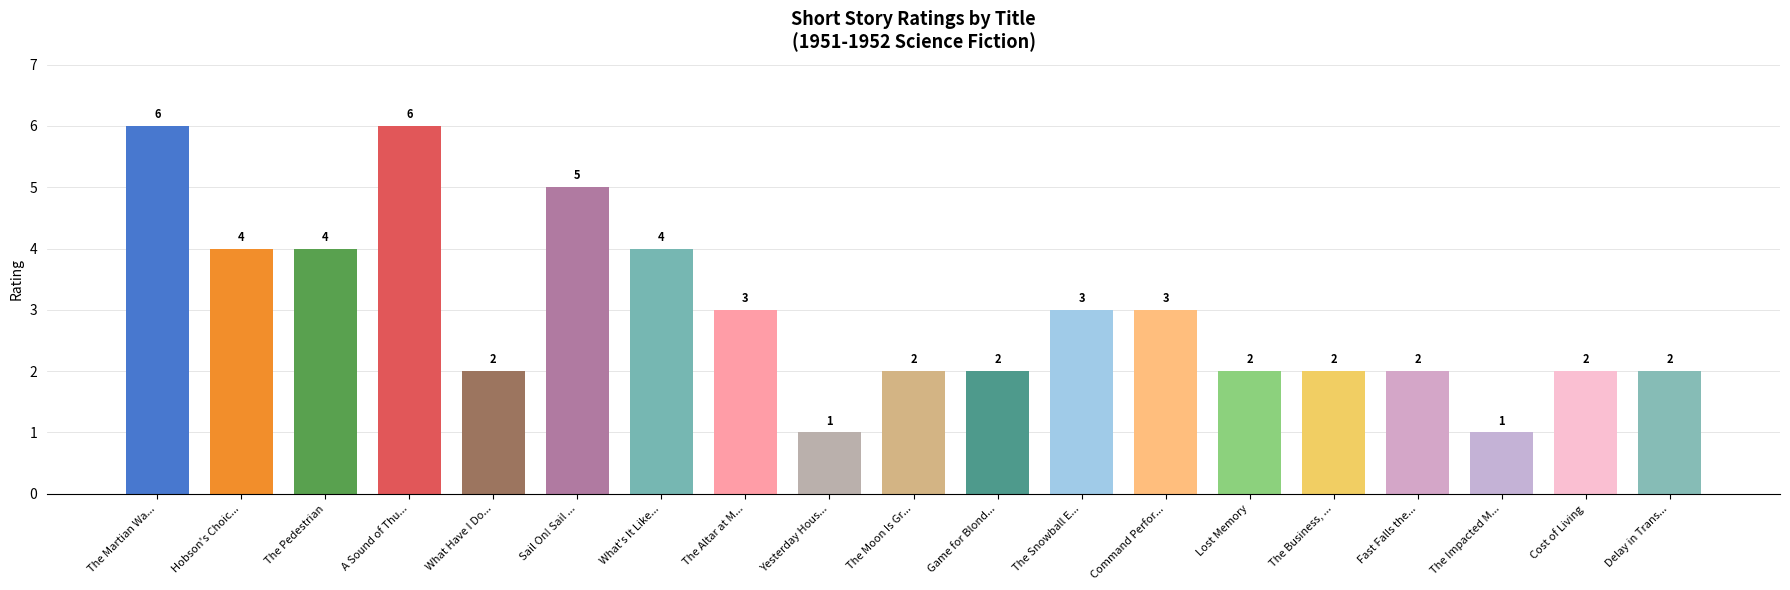

True or false: the data shows 2 at Delay in Trans....

True